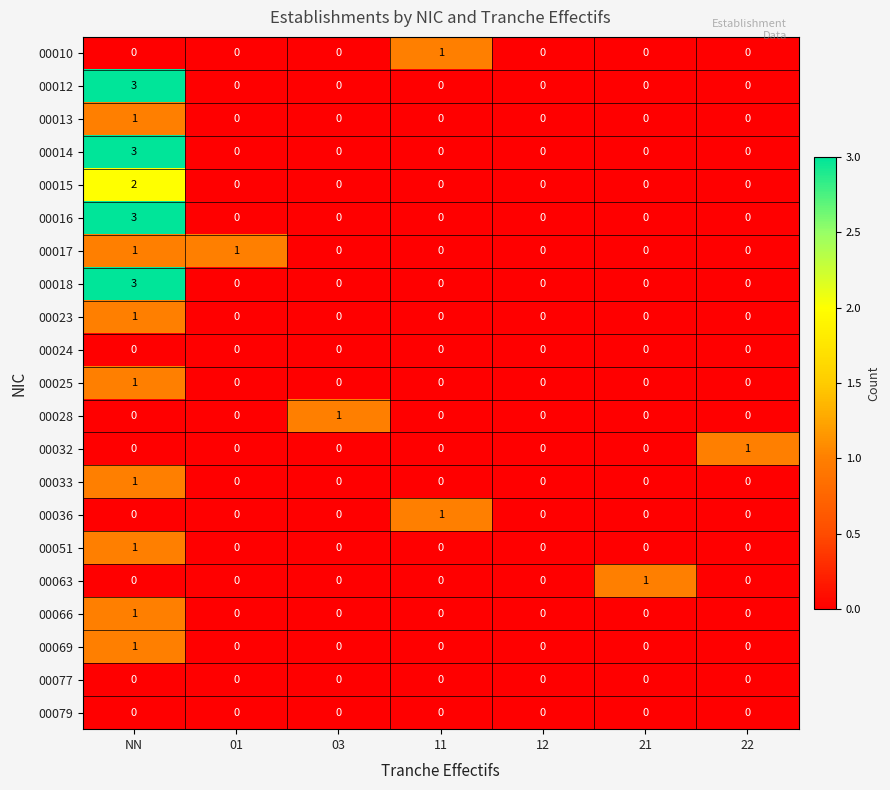

What is the maximum value shown in the chart?

3